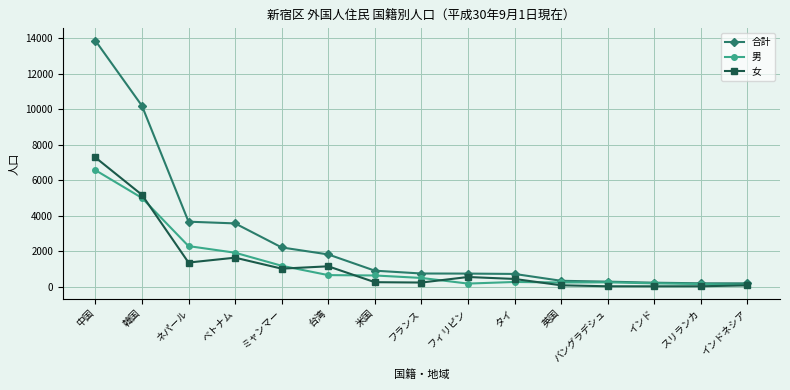

Is it true that 女 equals 452 at タイ?

True